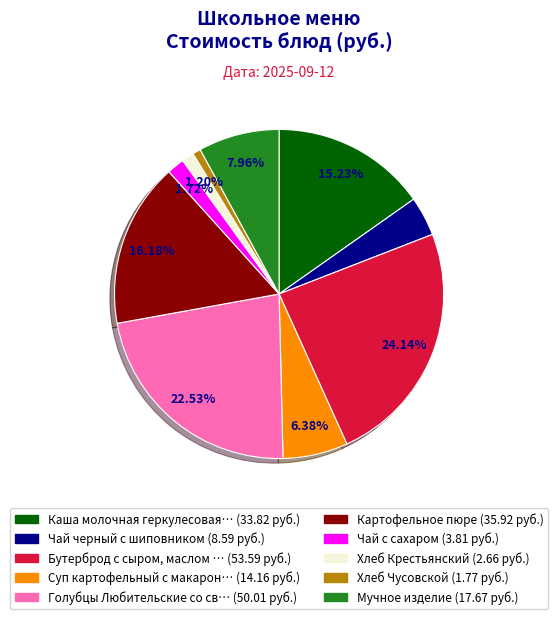

Is there a majority slice in this chart?

No